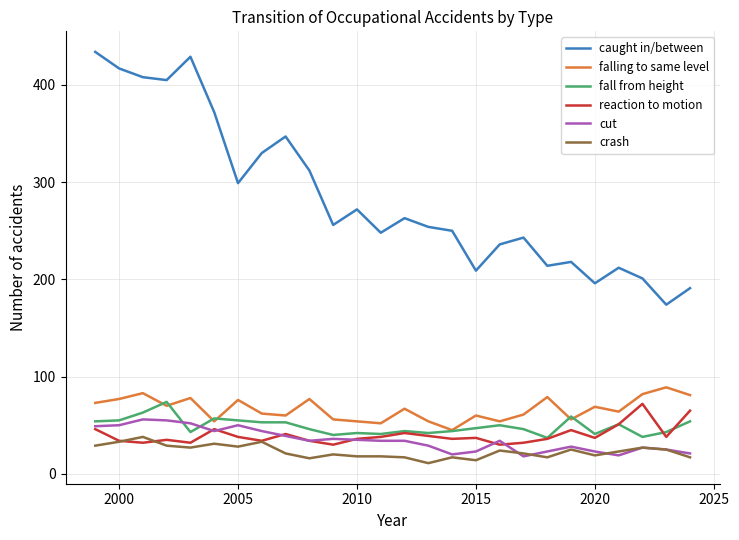

Which series has the widest spread of values?

caught in/between